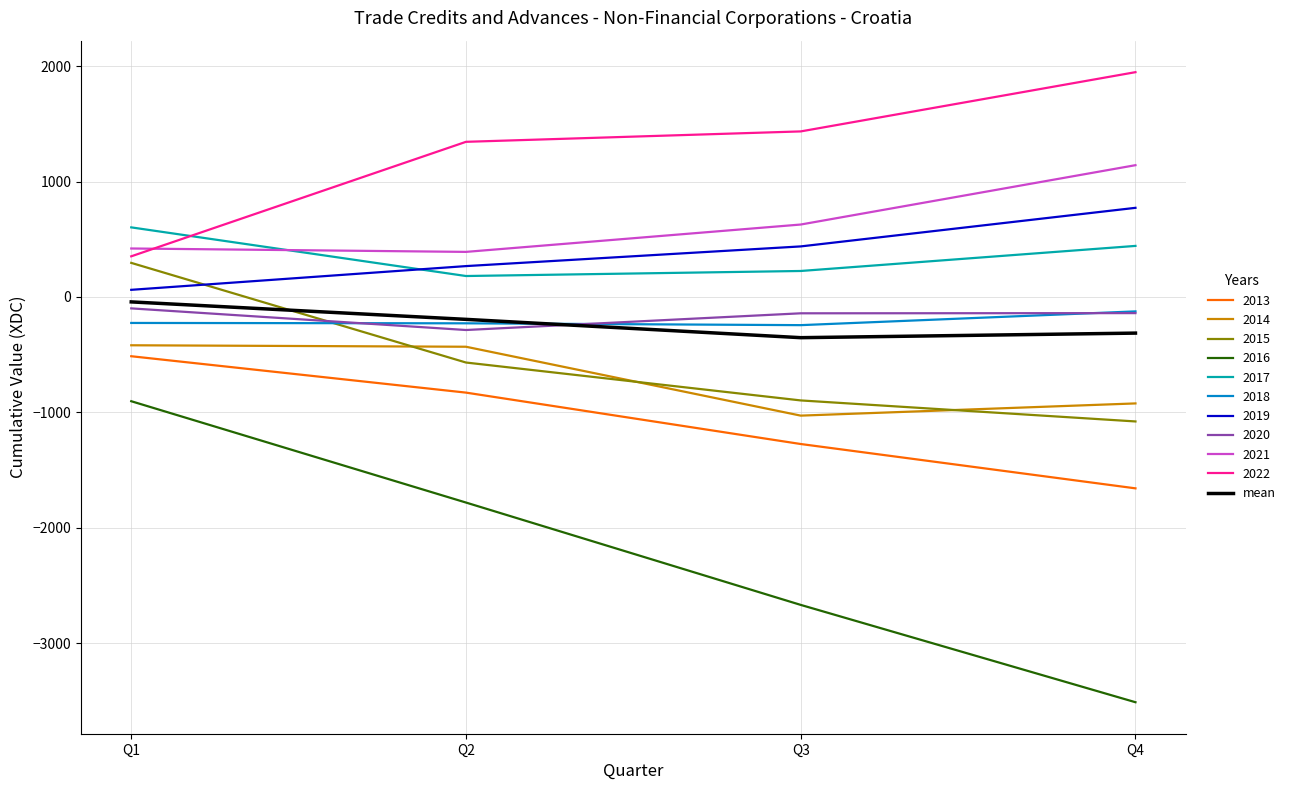

At which category does the chart reach its minimum across all series?

Q4